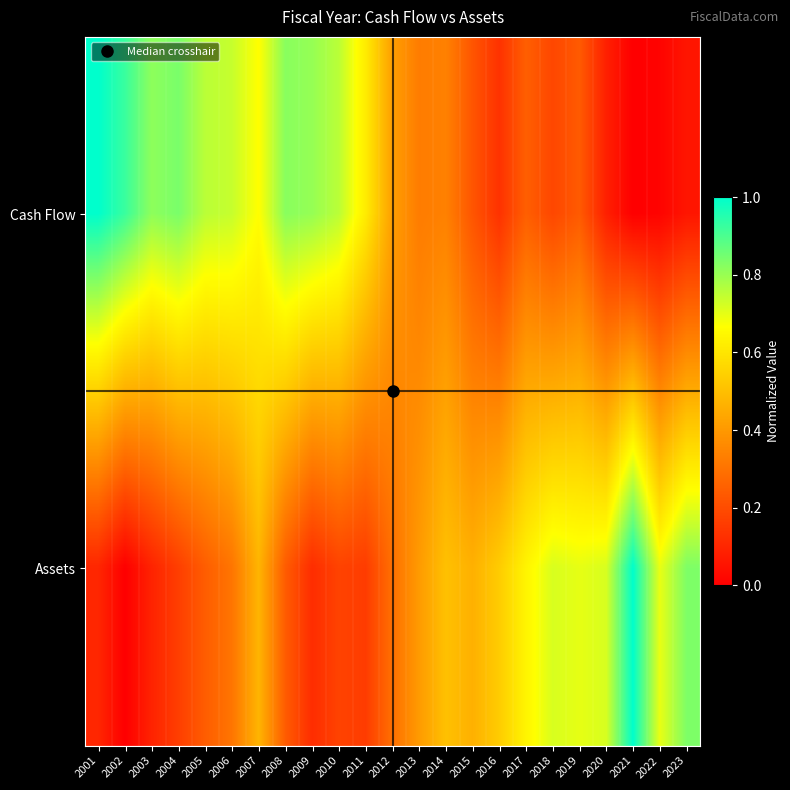

Which series has the widest spread of values?

Cash Flow